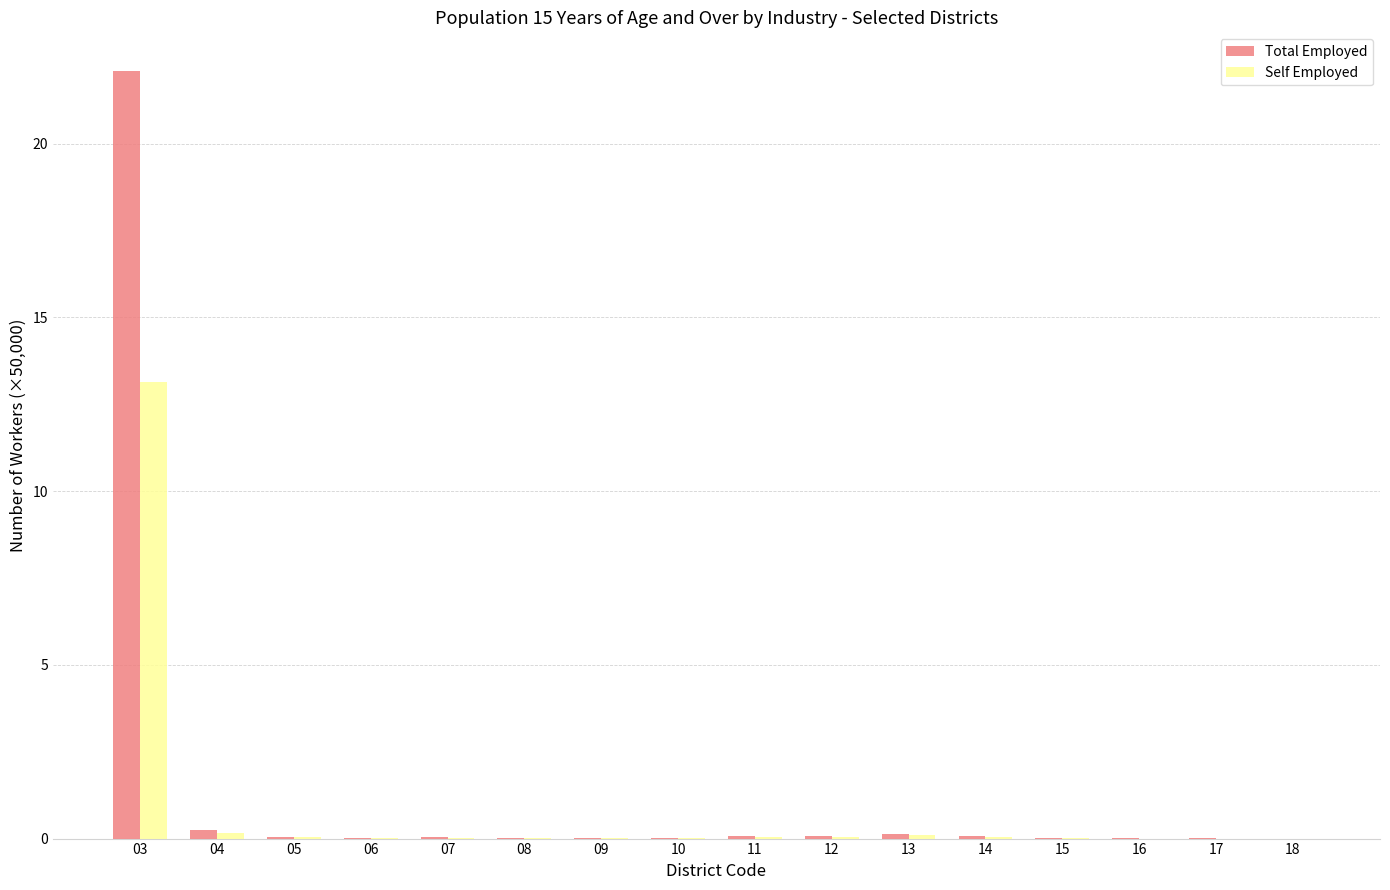

What are all the series names shown in the legend?

Total Employed, Self Employed